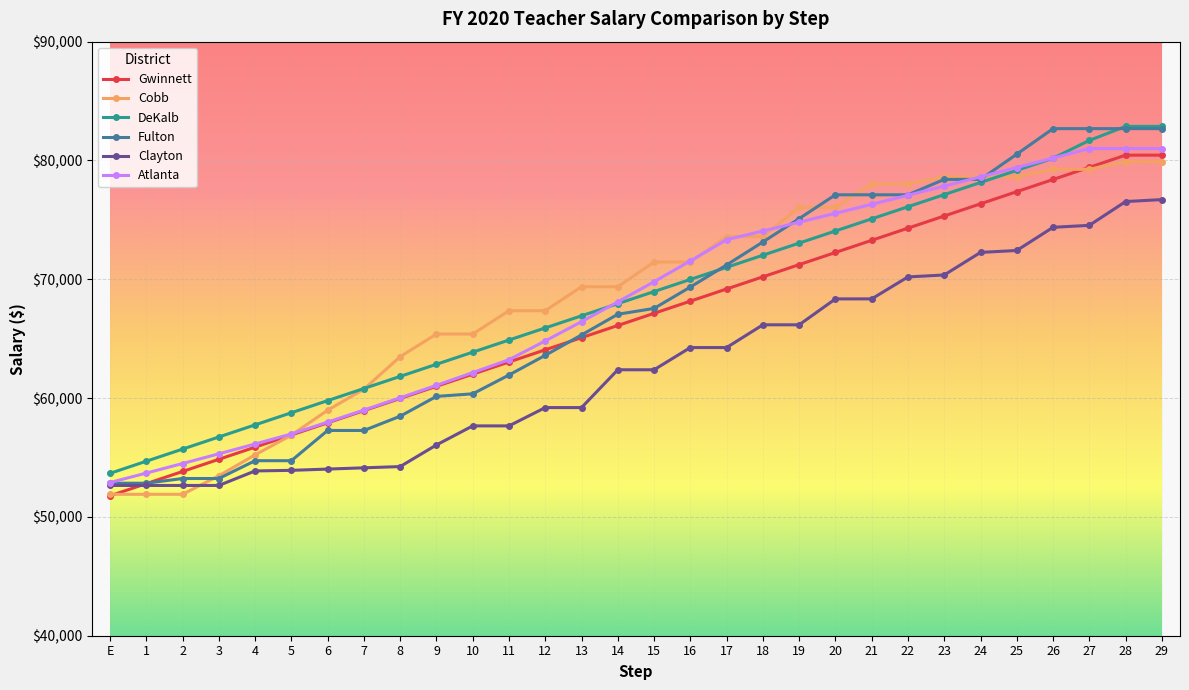

Does the chart display data point markers on the line(s)?

Yes